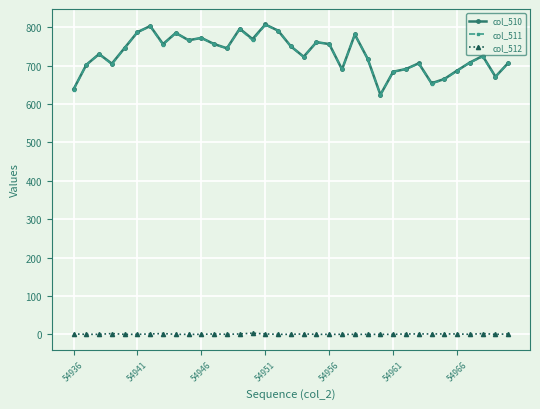

How many lines are shown in the chart?

3